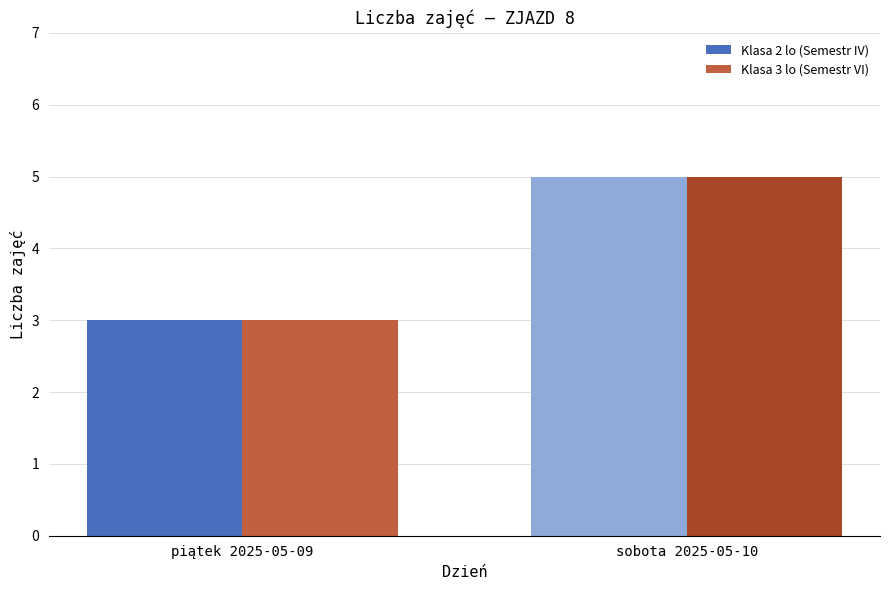

How many groups of bars are there?

2